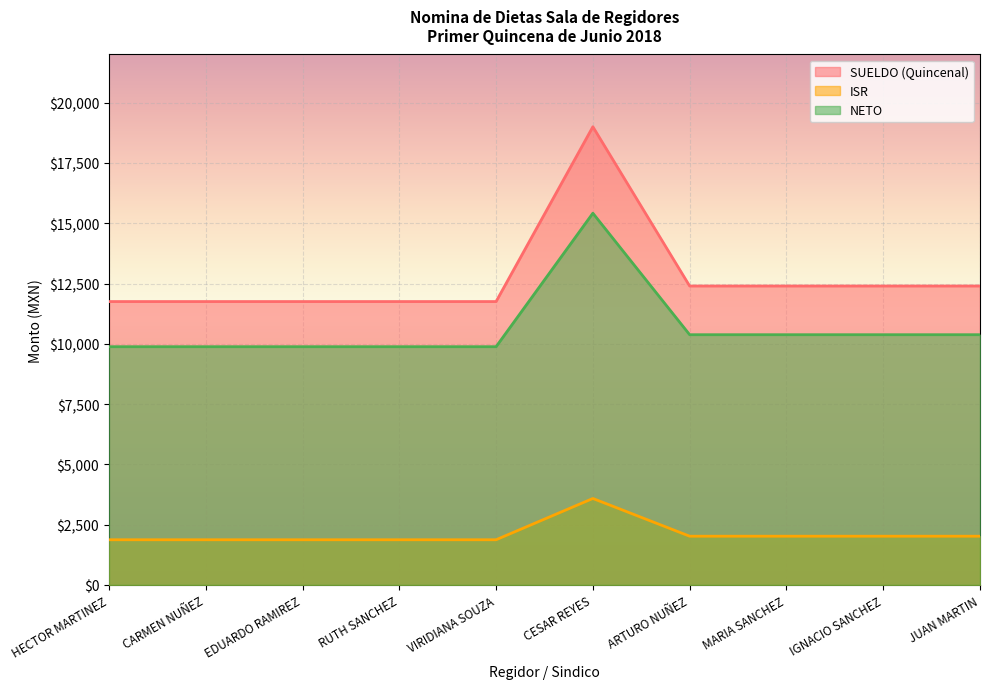

Reading right to left, what are all the values shown in this chart?

SUELDO (Quincenal): JUAN MARTIN=12397.0	IGNACIO SANCHEZ=12397.0	MARIA SANCHEZ=12397.0	ARTURO NUÑEZ=12397.0	CESAR REYES=19002.2	VIRIDIANA SOUZA=11752.3	RUTH SANCHEZ=11752.3	EDUARDO RAMIREZ=11752.3	CARMEN NUÑEZ=11752.3	HECTOR MARTINEZ=11752.3
ISR: JUAN MARTIN=2020.0	IGNACIO SANCHEZ=2020.0	MARIA SANCHEZ=2020.0	ARTURO NUÑEZ=2020.0	CESAR REYES=3585.0	VIRIDIANA SOUZA=1872.5	RUTH SANCHEZ=1872.5	EDUARDO RAMIREZ=1872.5	CARMEN NUÑEZ=1872.5	HECTOR MARTINEZ=1872.5
NETO: JUAN MARTIN=10377.0	IGNACIO SANCHEZ=10377.0	MARIA SANCHEZ=10377.0	ARTURO NUÑEZ=10377.0	CESAR REYES=15417.2	VIRIDIANA SOUZA=9879.8	RUTH SANCHEZ=9879.8	EDUARDO RAMIREZ=9879.8	CARMEN NUÑEZ=9879.8	HECTOR MARTINEZ=9879.8